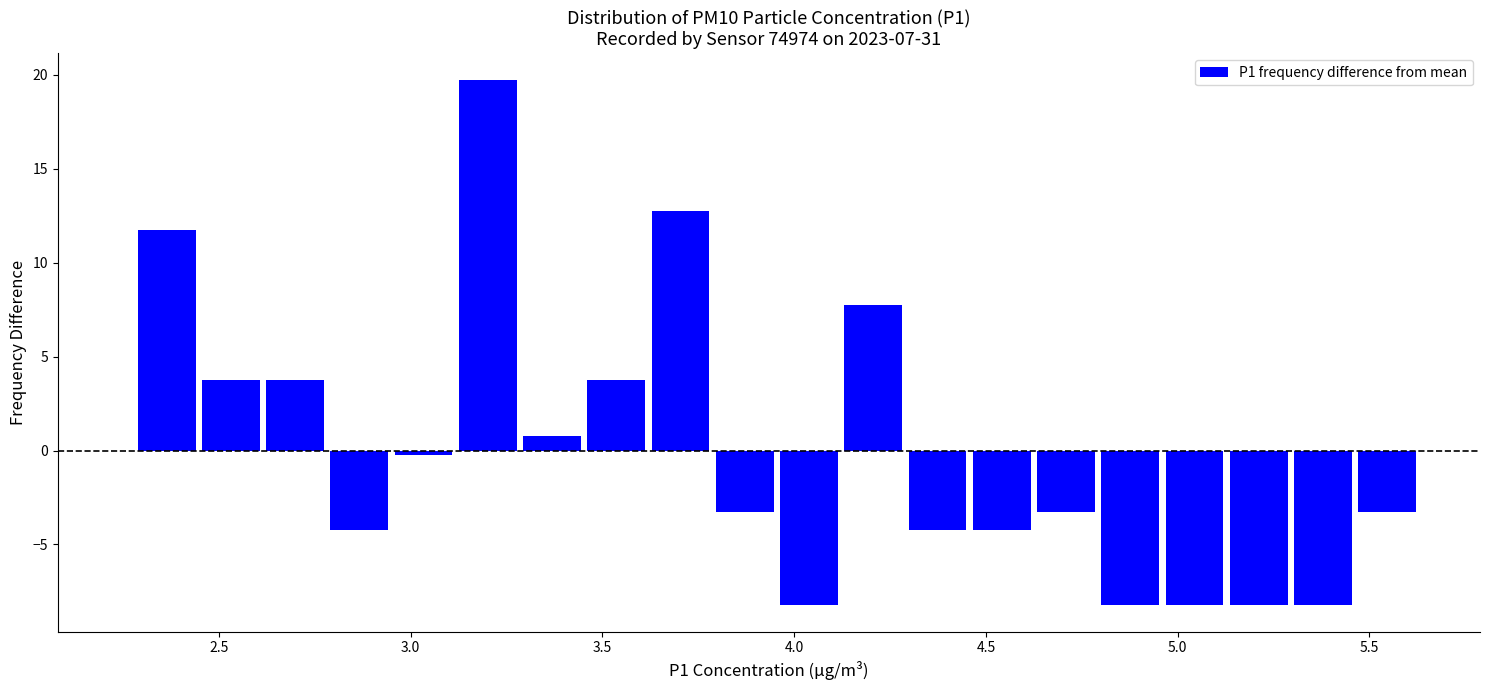

Around what value on the x-axis is the tallest bar? Give the approximate position of its centre, as read against the axis.

3.20